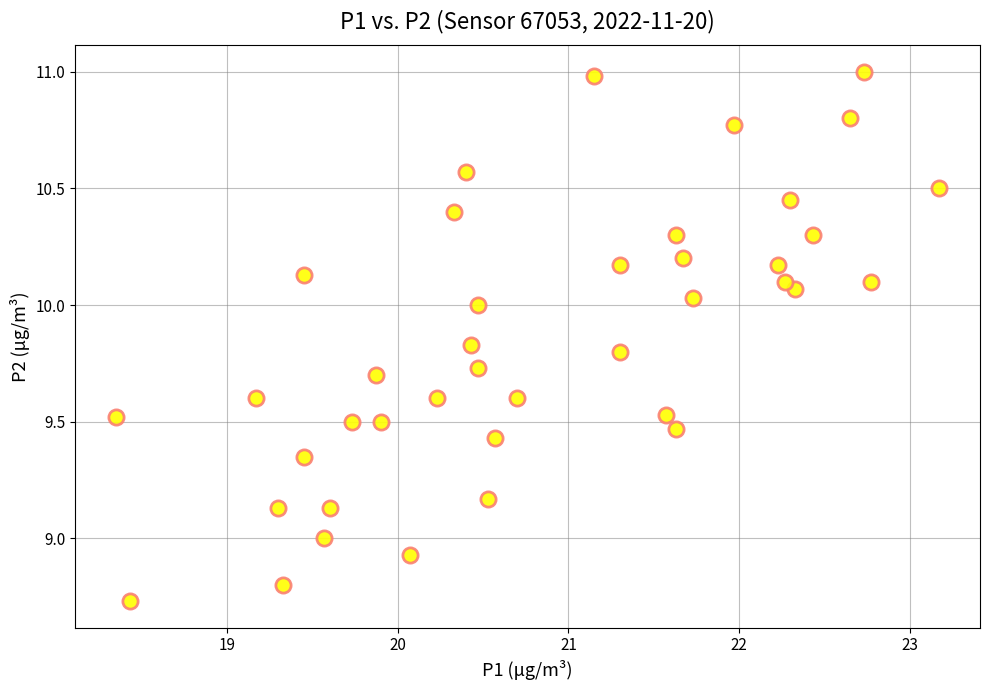

What is the range of X values (max minus min)?

4.8